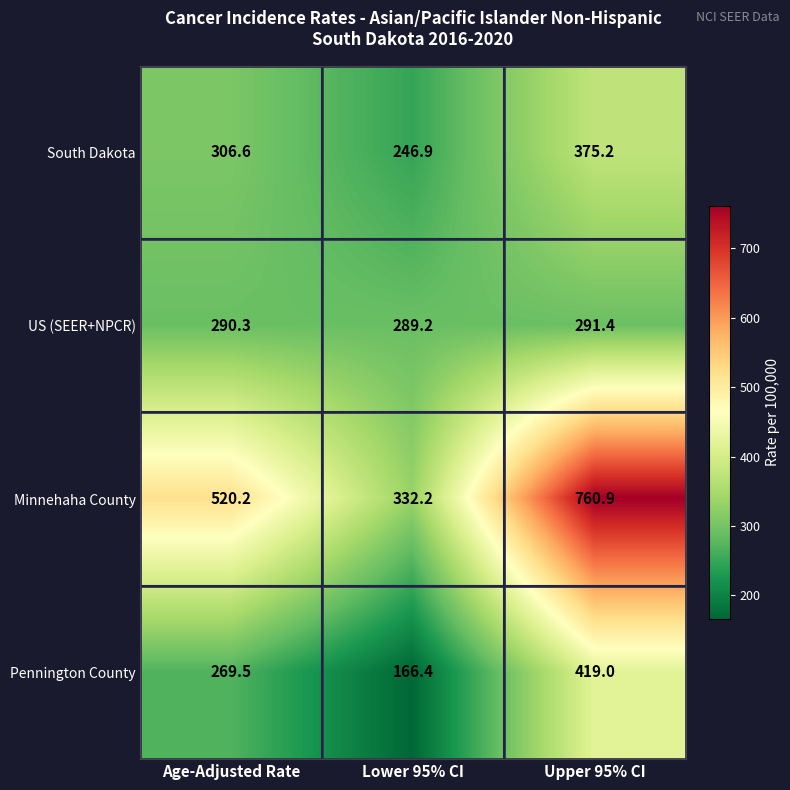

Reading left to right, extract all data points from this chart.

South Dakota: 306.6	246.9	375.2
US (SEER+NPCR): 290.3	289.2	291.4
Minnehaha County: 520.2	332.2	760.9
Pennington County: 269.5	166.4	419.0